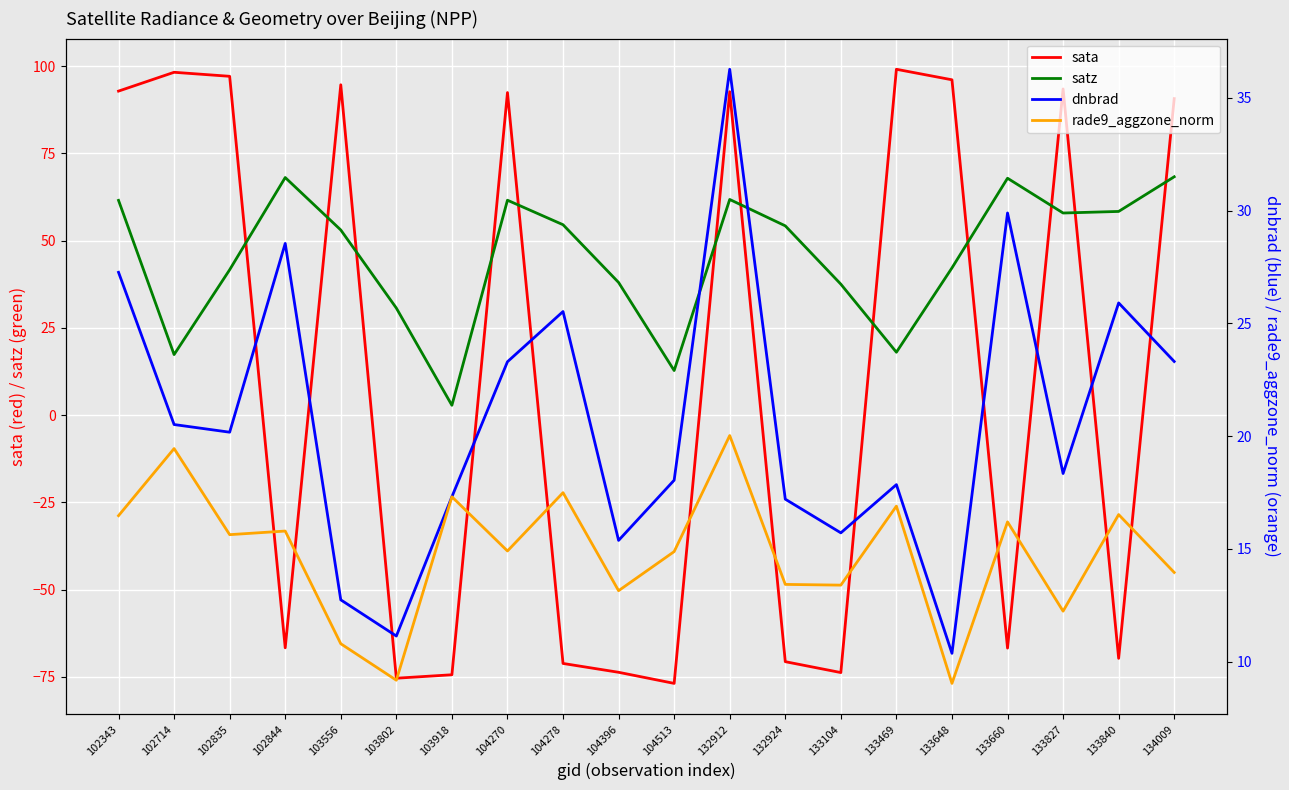

At which label does satz first exceed 54?

102343